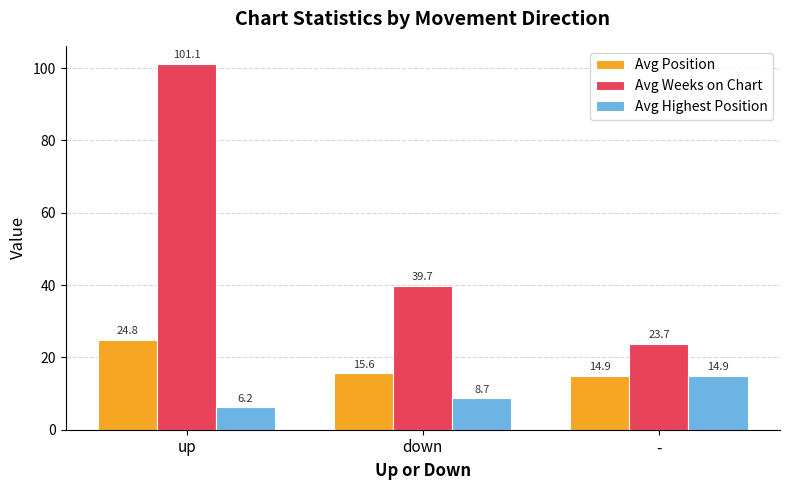

List the series in order of their peak value, highest first.

Avg Weeks on Chart, Avg Position, Avg Highest Position